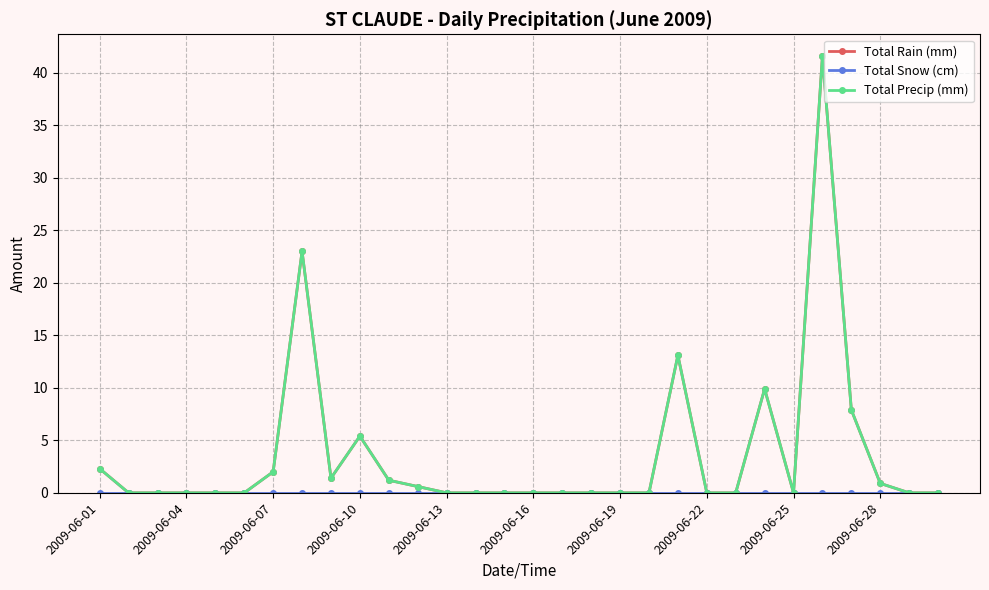

Reading right to left, what are all the values shown in this chart?

Total Rain (mm): 0.0	0.0	0.9	7.9	41.6	0.0	9.9	0.0	0.0	13.1	0.0	0.0	0.0	0.0	0.0	0.0	0.0	0.0	0.6	1.2	5.4	1.4	23.0	2.0	0.0	0.0	0.0	0.0	0.0	2.3
Total Snow (cm): 0.0	0.0	0.0	0.0	0.0	0.0	0.0	0.0	0.0	0.0	0.0	0.0	0.0	0.0	0.0	0.0	0.0	0.0	0.0	0.0	0.0	0.0	0.0	0.0	0.0	0.0	0.0	0.0	0.0	0.0
Total Precip (mm): 0.0	0.0	0.9	7.9	41.6	0.0	9.9	0.0	0.0	13.1	0.0	0.0	0.0	0.0	0.0	0.0	0.0	0.0	0.6	1.2	5.4	1.4	23.0	2.0	0.0	0.0	0.0	0.0	0.0	2.3